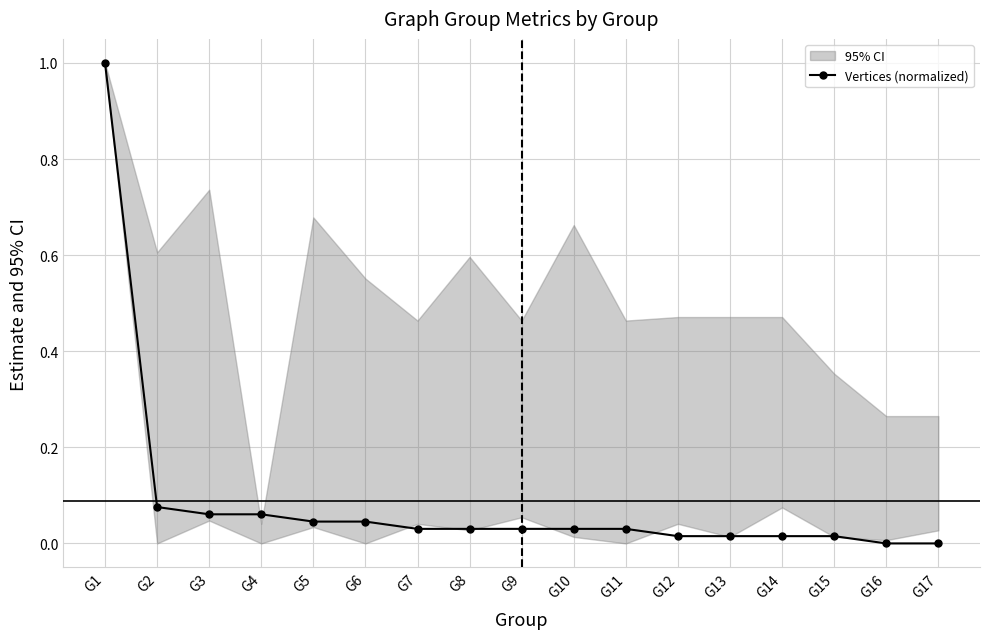

At which category does the chart reach its minimum across all series?

G16